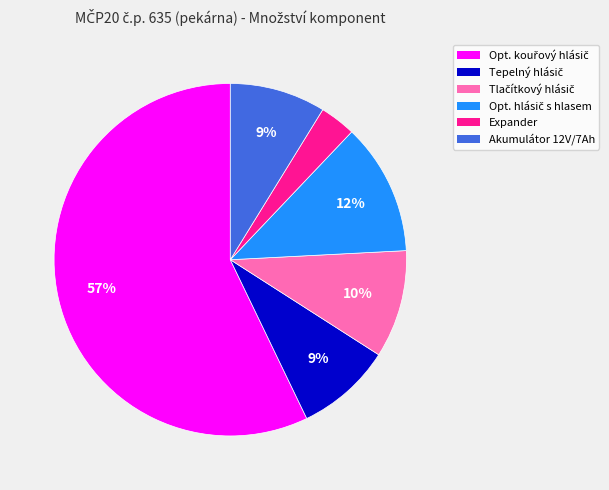

Is there a majority slice in this chart?

Yes